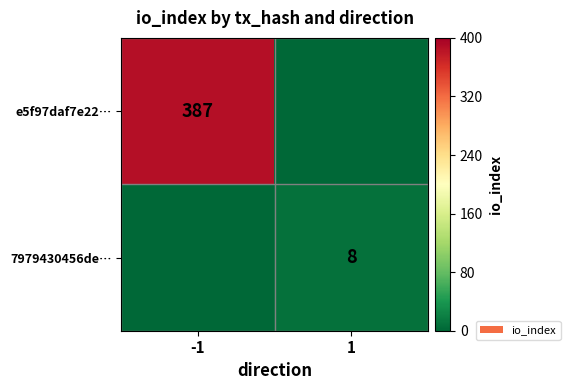

True or false: e5f97daf7e22… has a value of 387 at -1.

True